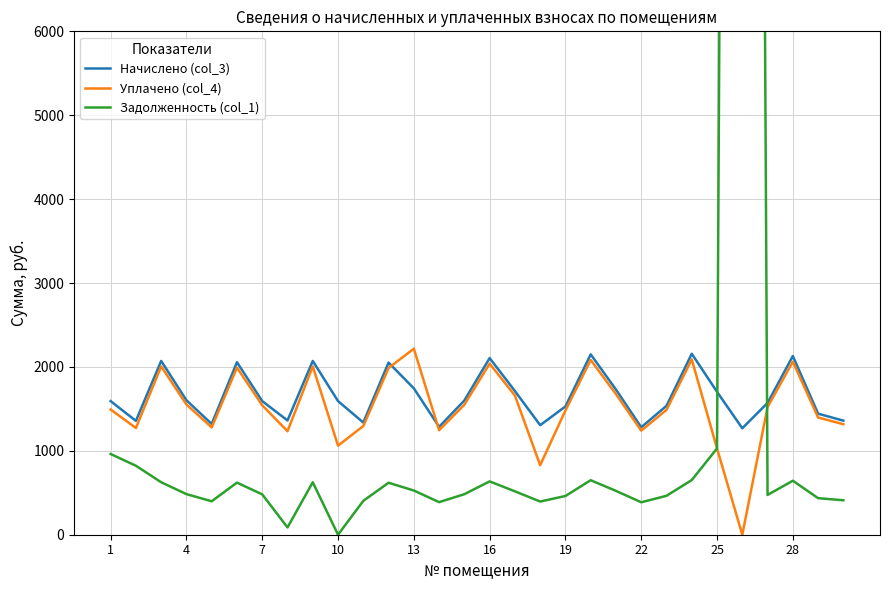

Rank the series by their average value, from highest to lowest.

Задолженность (col_1), Начислено (col_3), Уплачено (col_4)